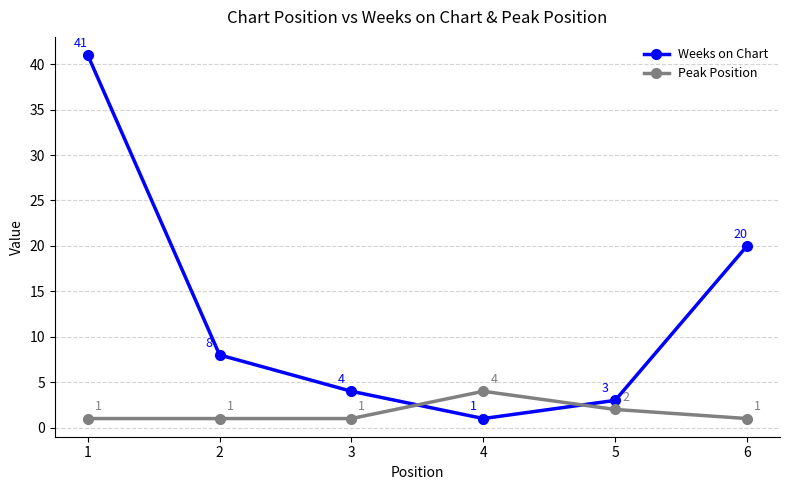

Rank the series at 5 from highest to lowest value.

Weeks on Chart, Peak Position